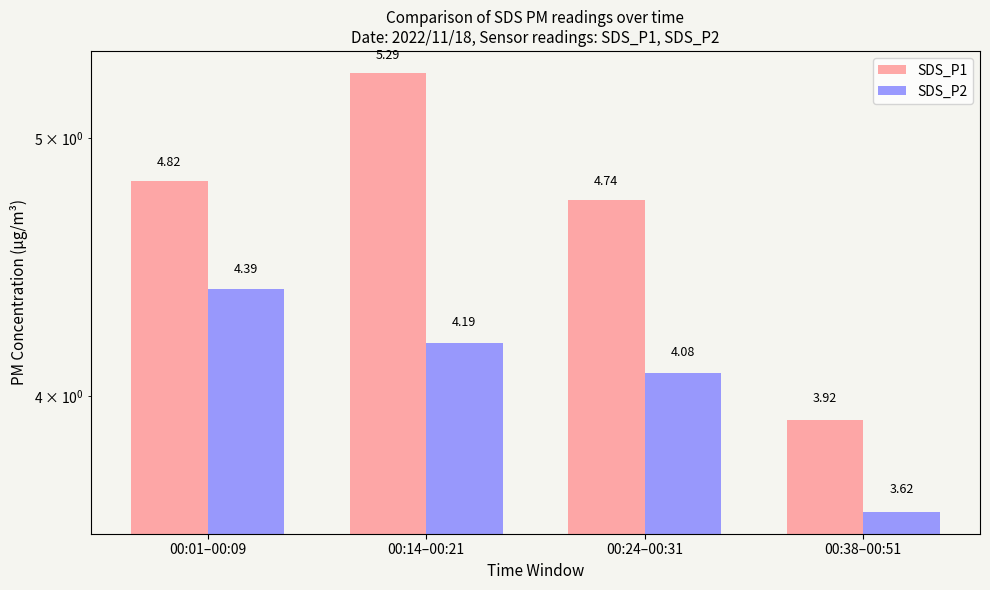

List the series in order of their overall mean, lowest first.

SDS_P2, SDS_P1